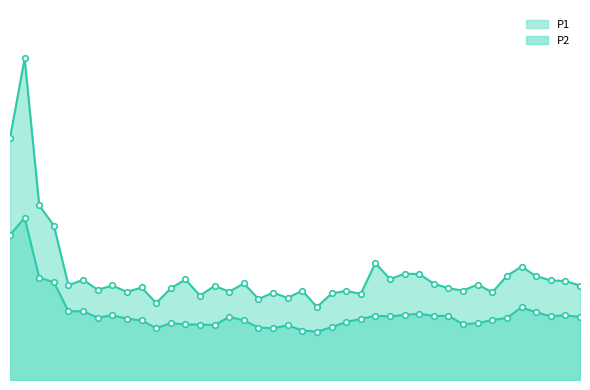

At which category is the sum across all series the highest?

00:04